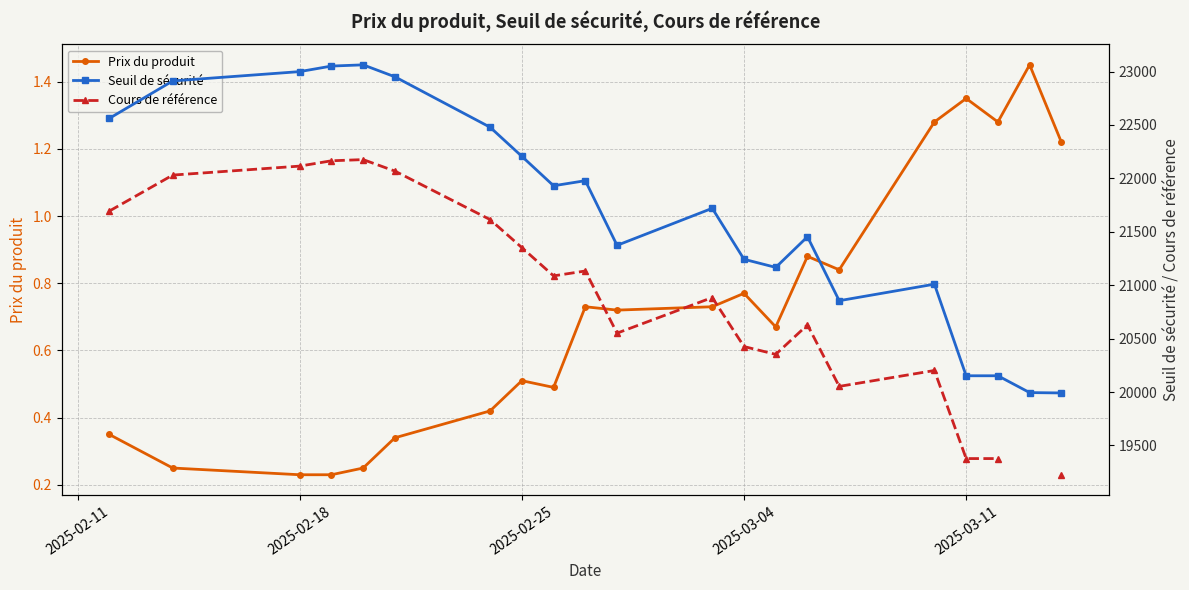

What are all the series names shown in the legend?

Prix du produit, Seuil de sécurité, Cours de référence